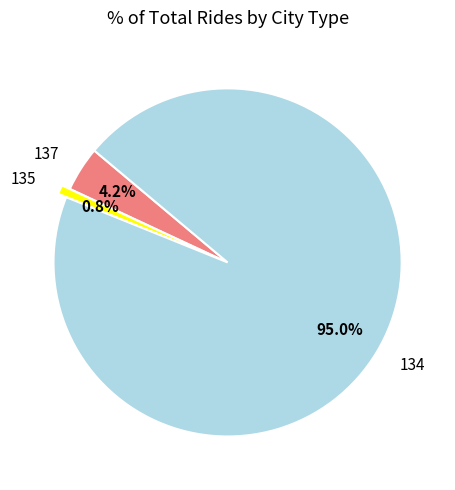

Rank the categories by value from lowest to highest.

135, 137, 134